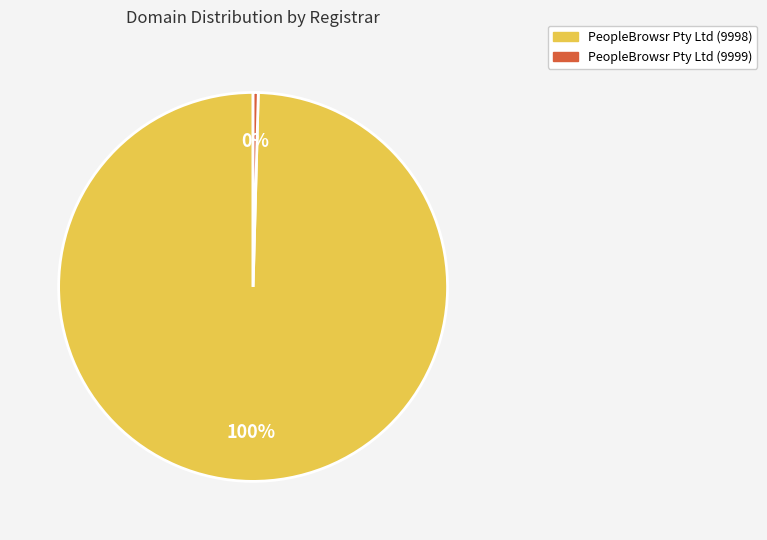

Is there any slice that represents more than half of the pie?

Yes